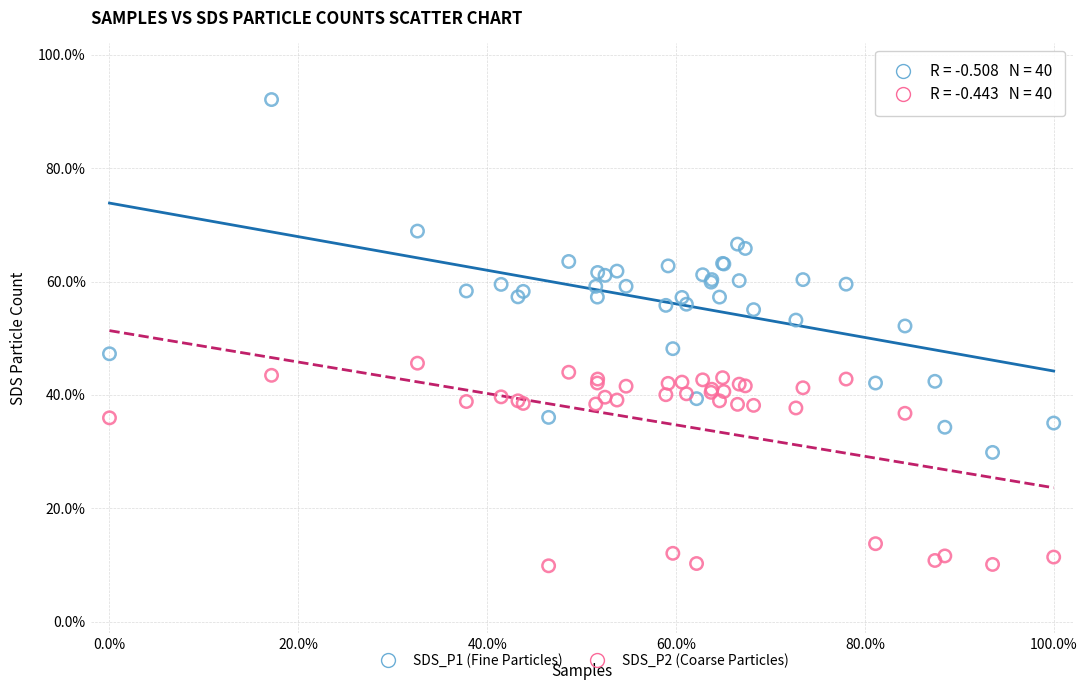

What are all the series names shown in the legend?

SDS_P1 (Fine Particles), SDS_P2 (Coarse Particles)